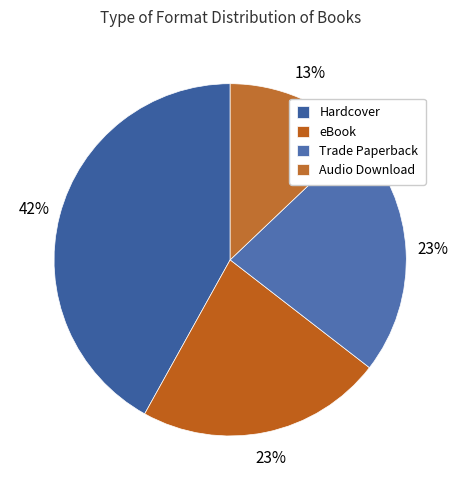

How many slices are in this pie chart?

4